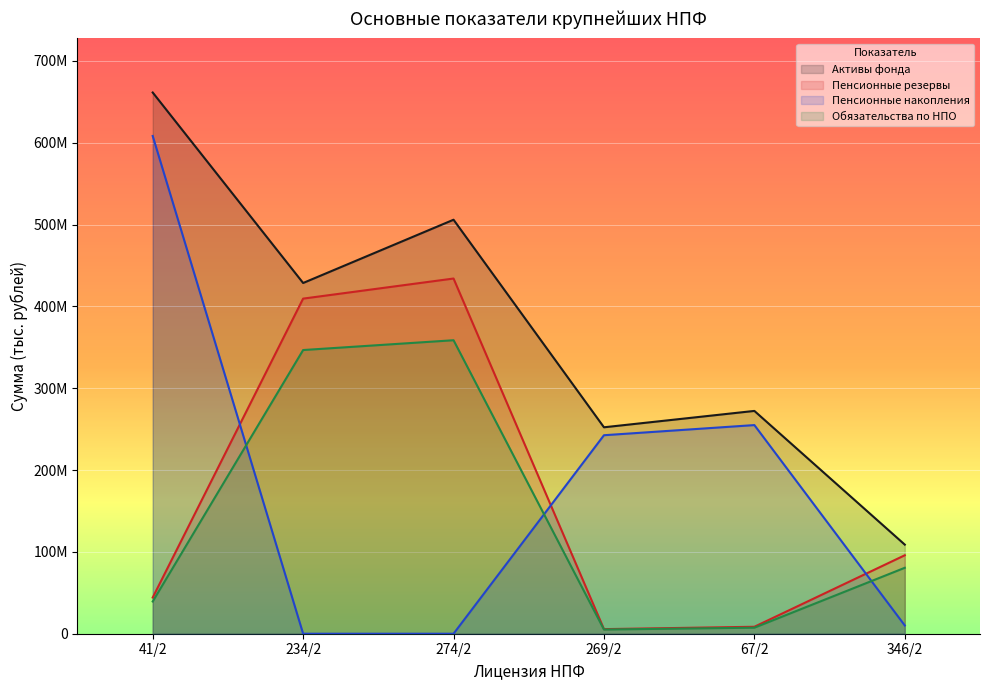

How many data points in Активы фонда are above 428566453?

3